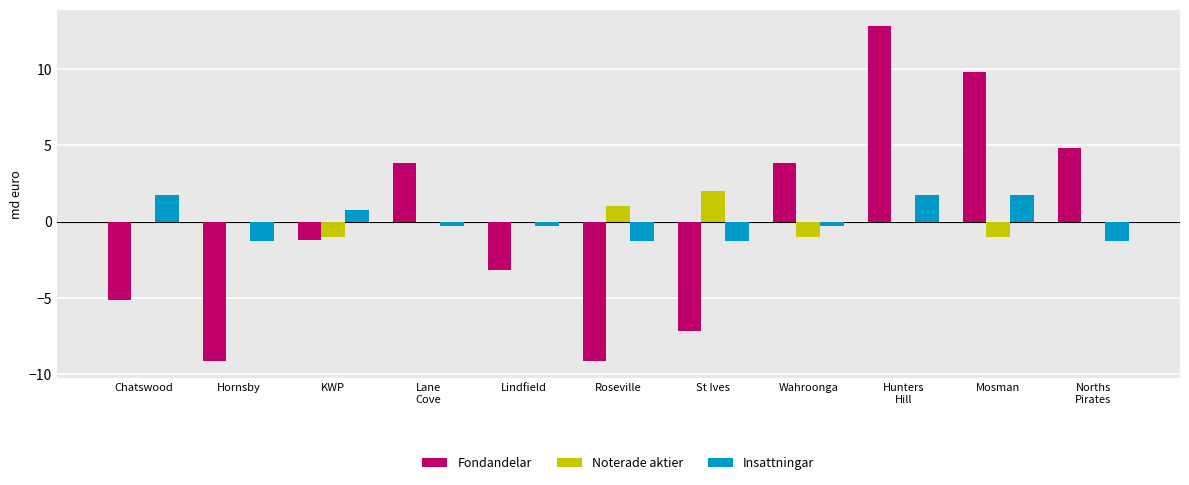

At which category is the sum across all series the highest?

Hunters
Hill